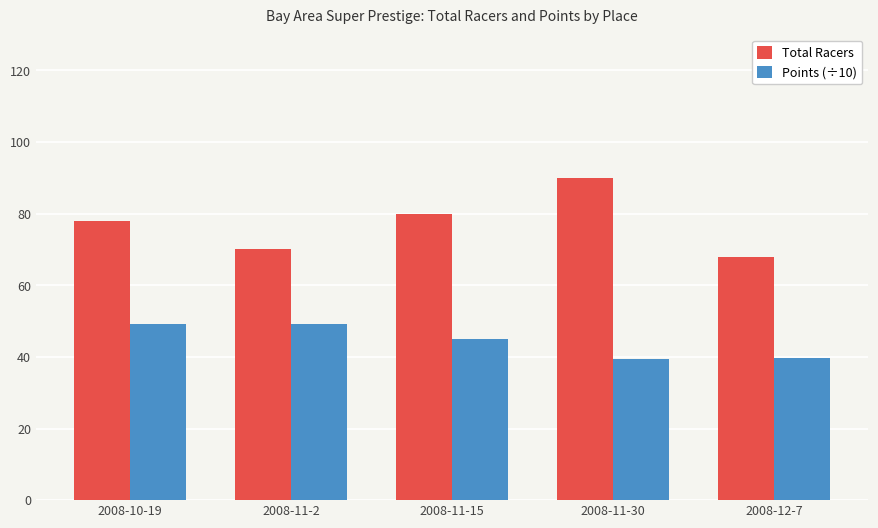

What is the label of the 3rd bar from the right?

2008-11-15